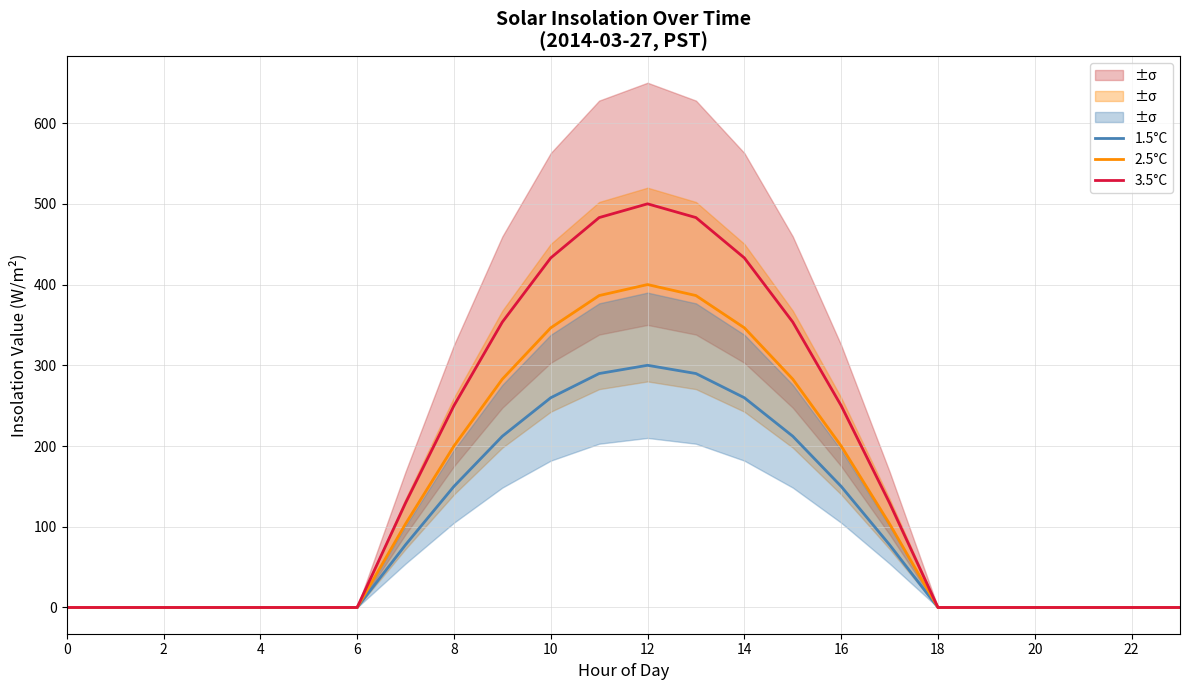

True or false: 1.5°C and 2.5°C intersect in this chart.

False